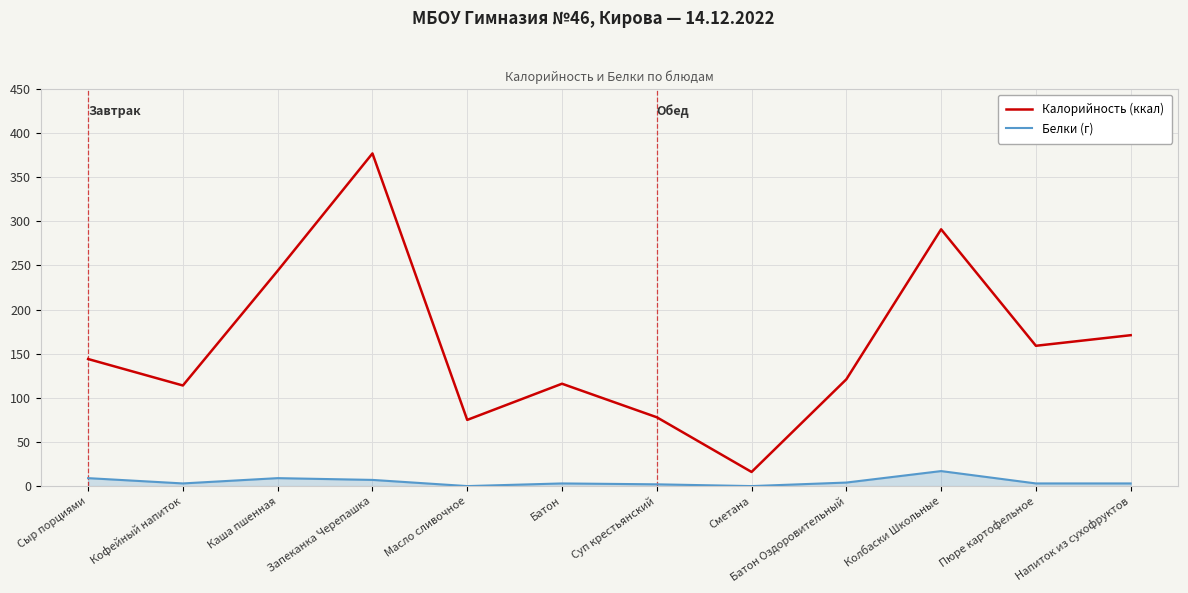

Which series changed the most between Суп крестьянский and Напиток из сухофруктов?

Калорийность (ккал)